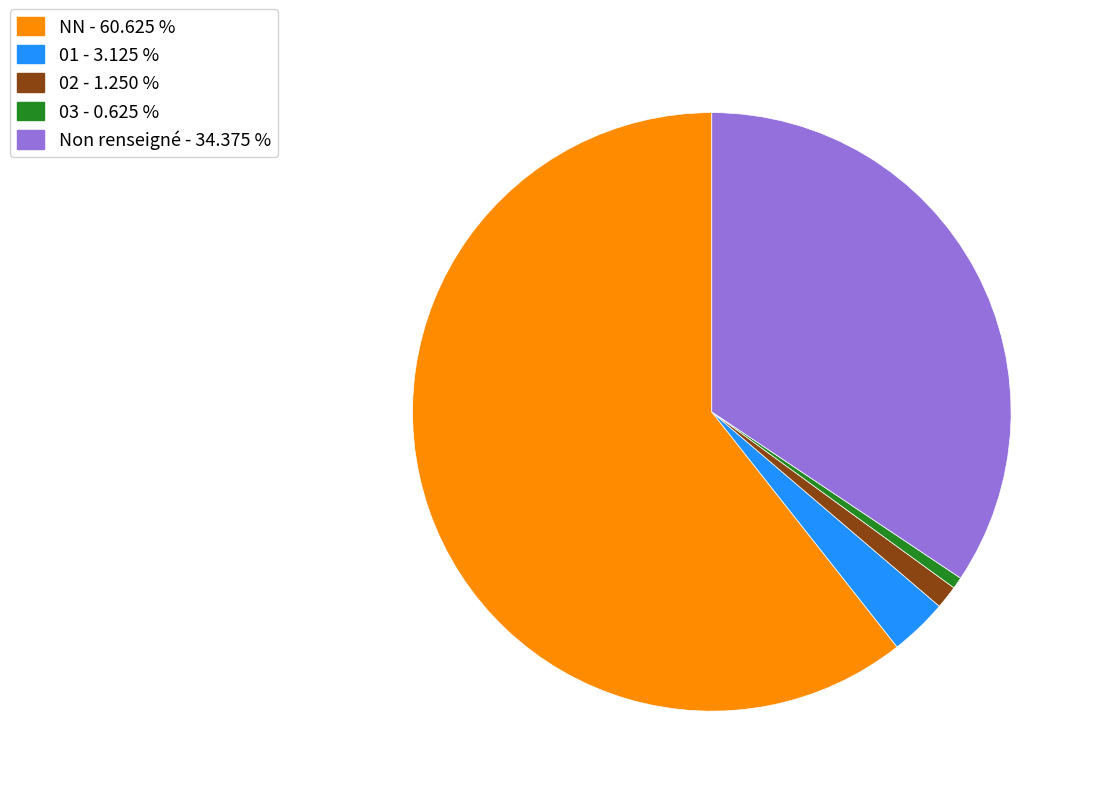

Which category has the smallest portion of the pie?

03 - 0.625 %